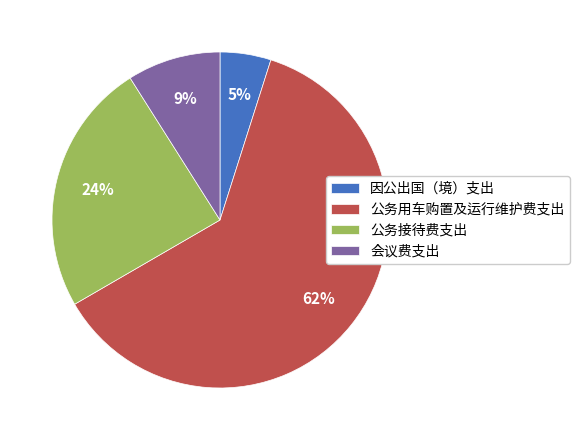

Do 因公出国（境）支出 and 会议费支出 together represent more than half of the pie?

No